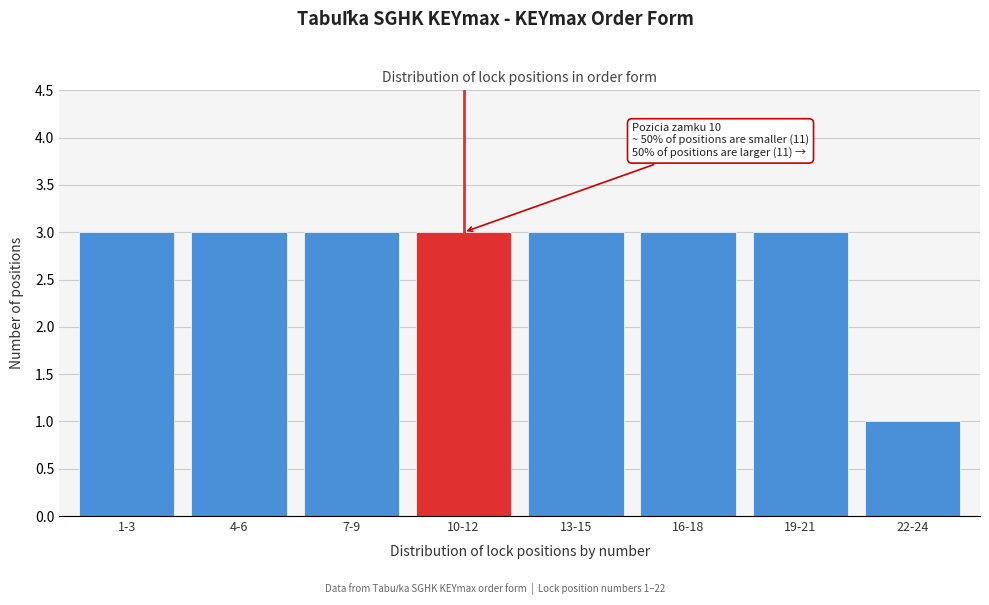

Reading left to right, extract all data points from this chart.

1-3=3	4-6=3	7-9=3	10-12=3	13-15=3	16-18=3	19-21=3	22-24=1